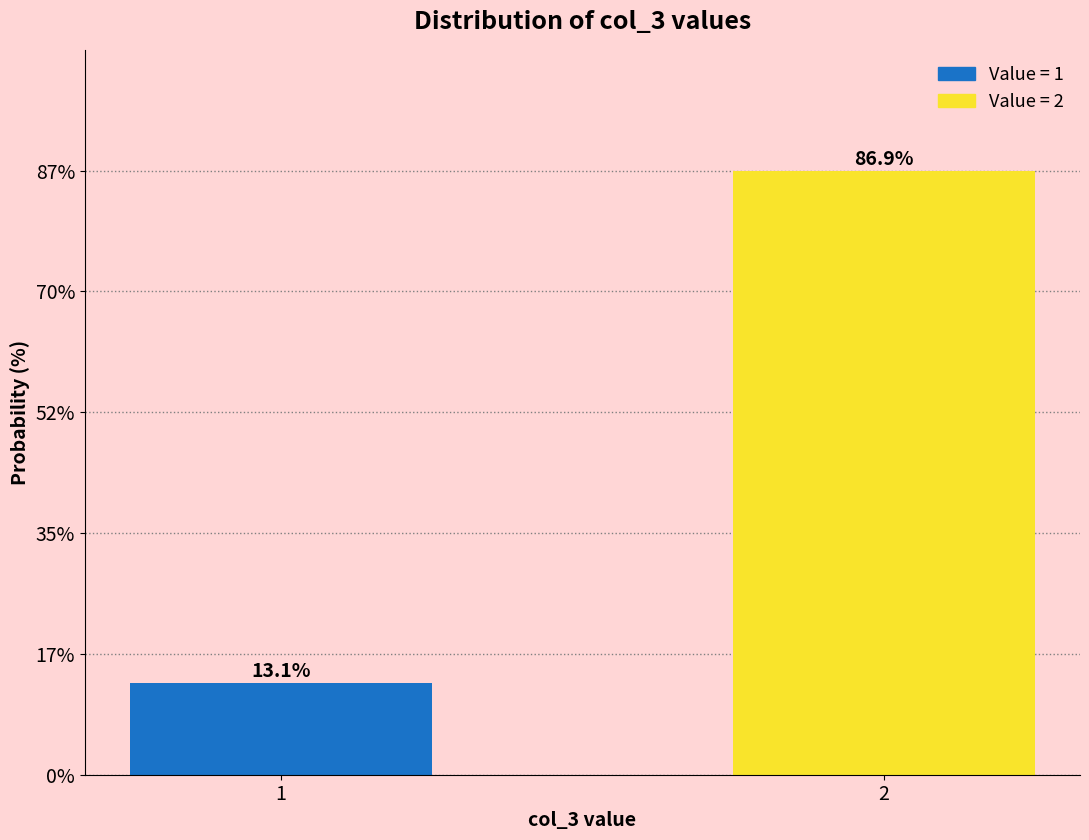

Reading right to left, what are all the values shown in this chart?

86.9	13.1